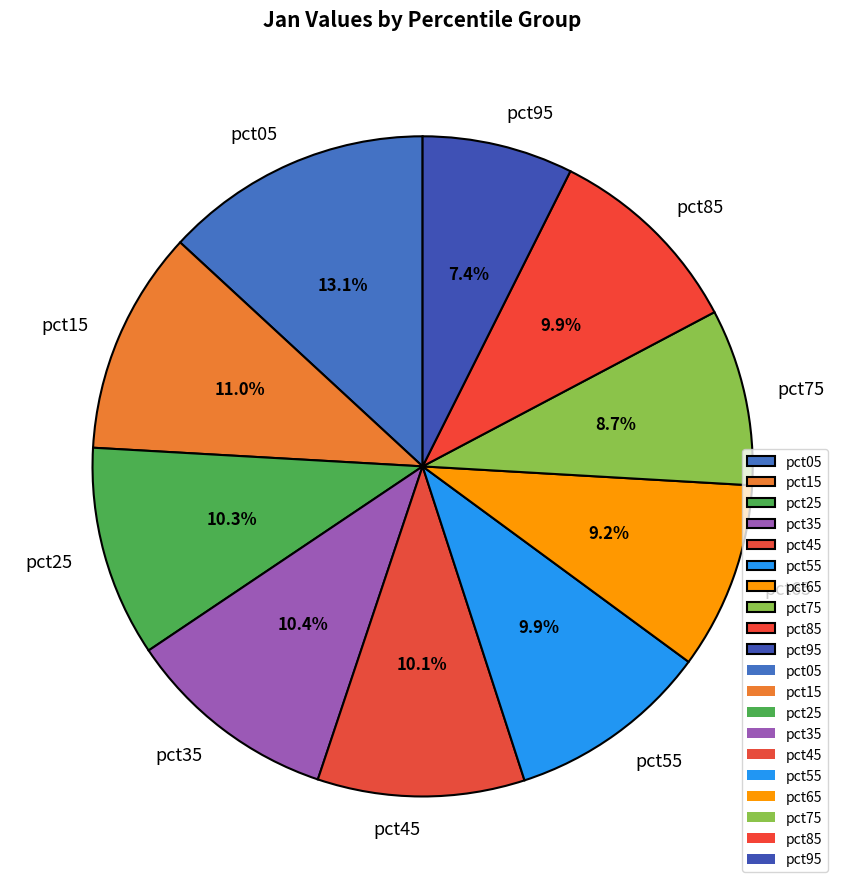

Combined, do pct75 and pct65 account for over 50%?

No